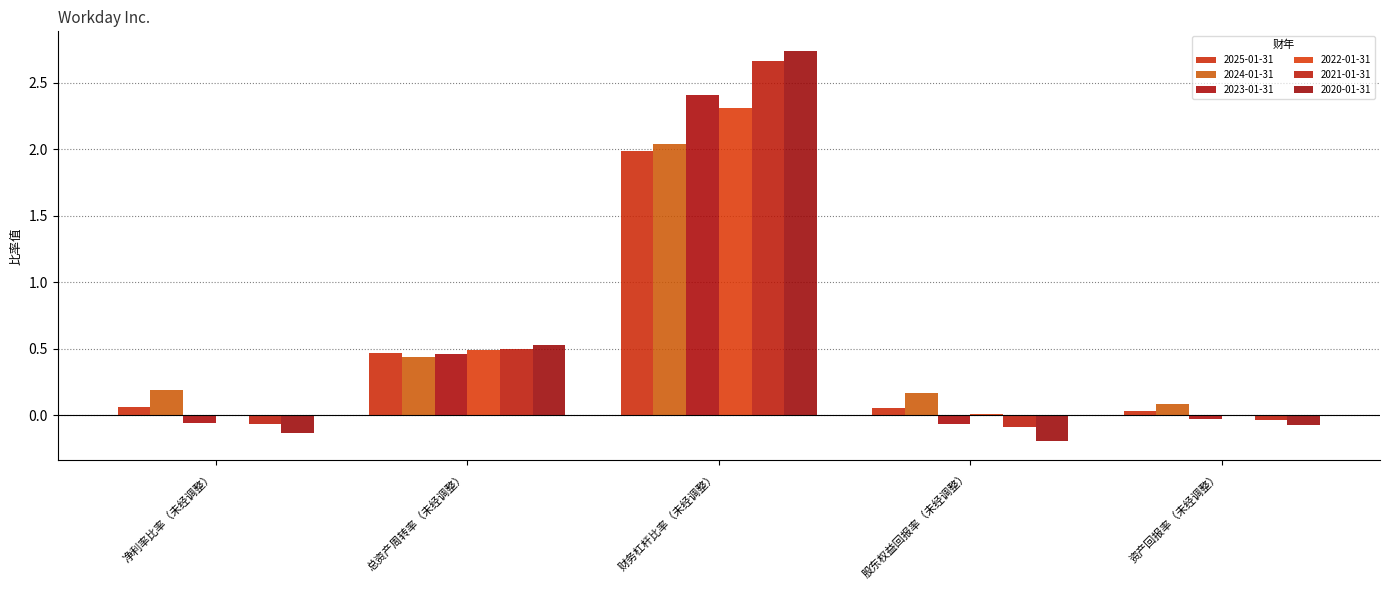

At how many categories does at least one series exceed 1?

1